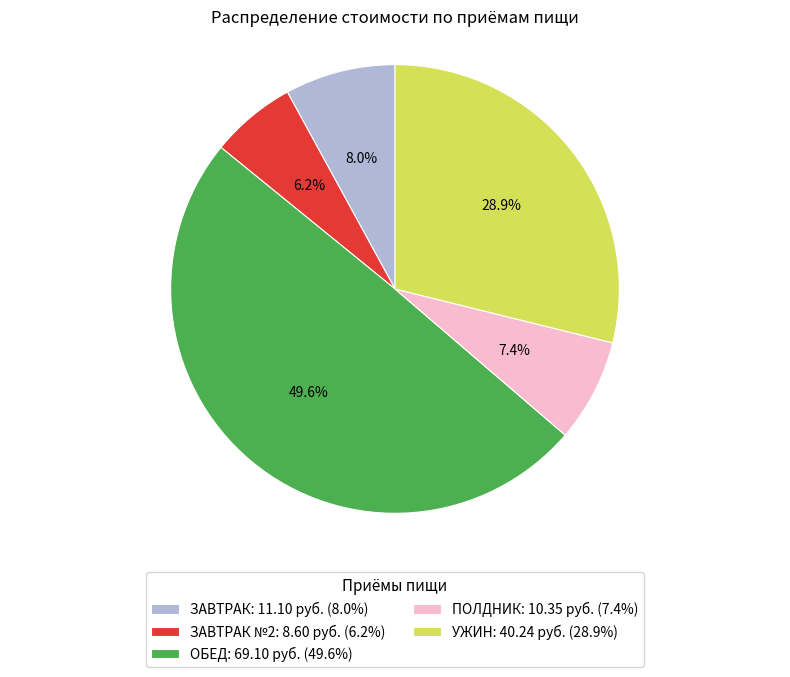

Is the sum of ЗАВТРАК №2: 8.60 руб. (6.2%) and УЖИН: 40.24 руб. (28.9%) greater than half?

No